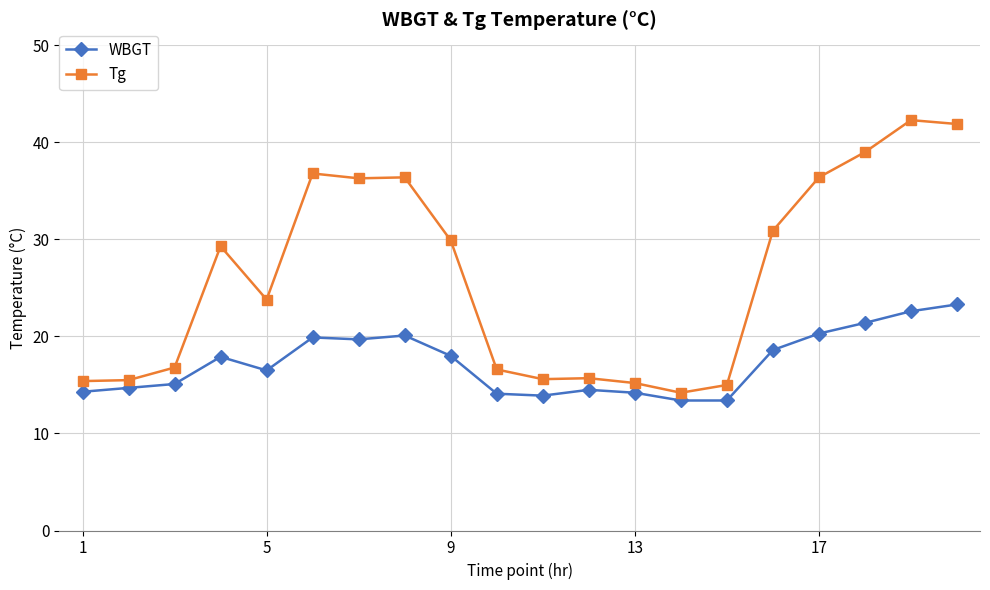

What is the difference between the second highest and second lowest values in the Tg series?

26.9